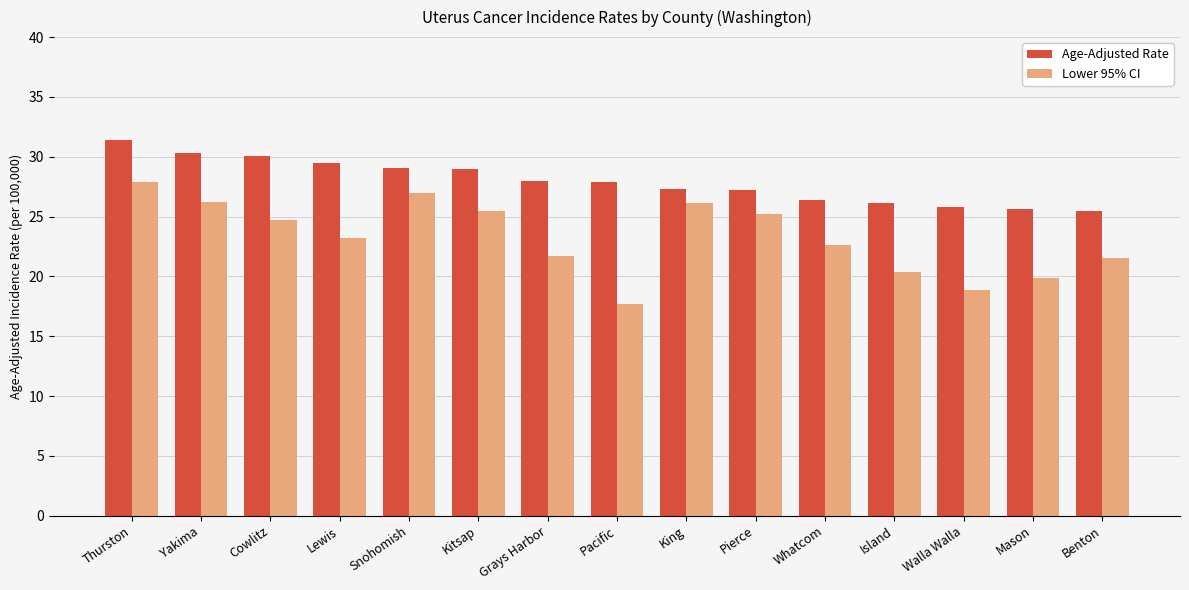

What is the minimum value shown in the chart?

17.7